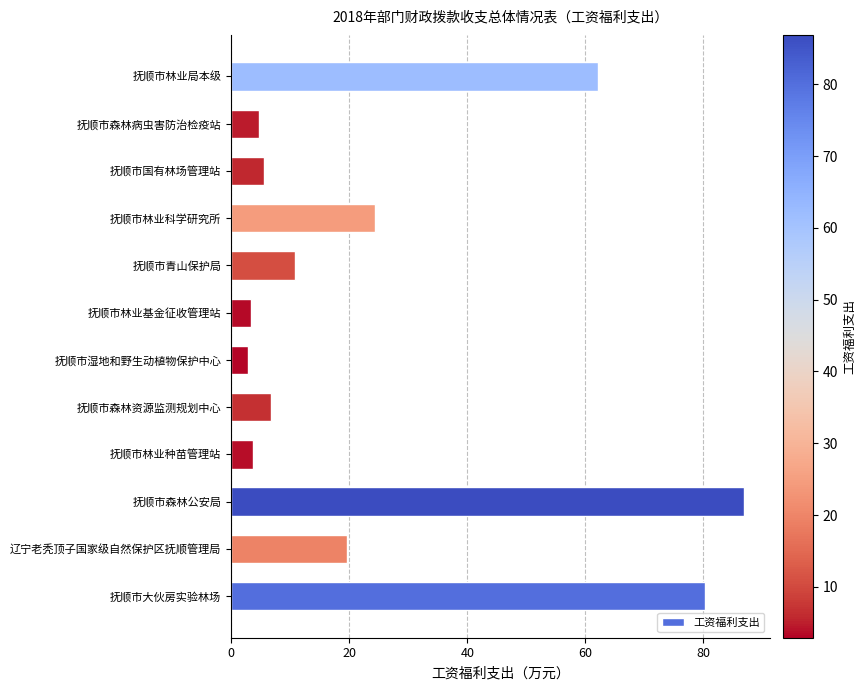

At which label is the value closest to 44?

抚顺市林业局本级